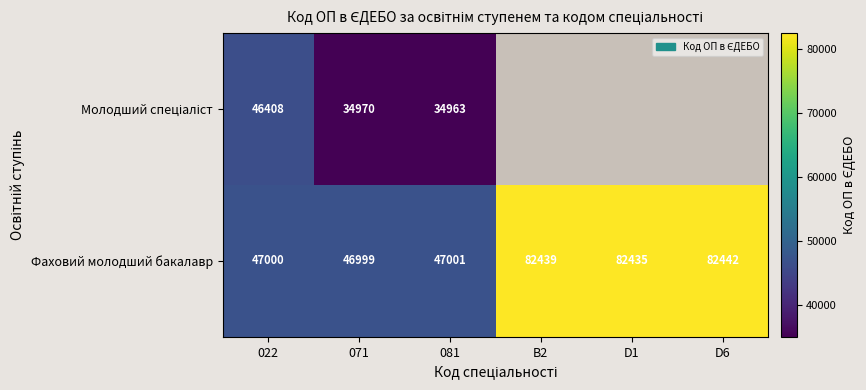

What is the total value across all series at 071?

81969